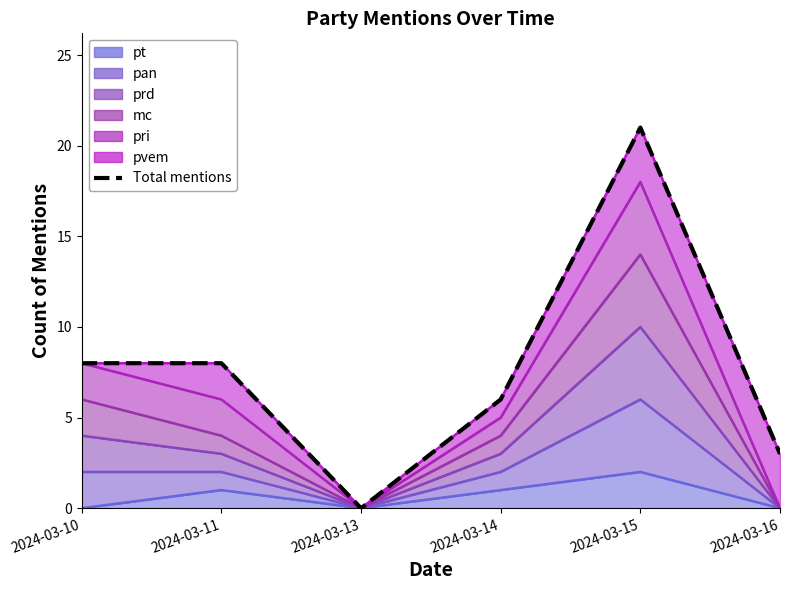

Between 2024-03-16 and 2024-03-15, which is larger?

2024-03-15